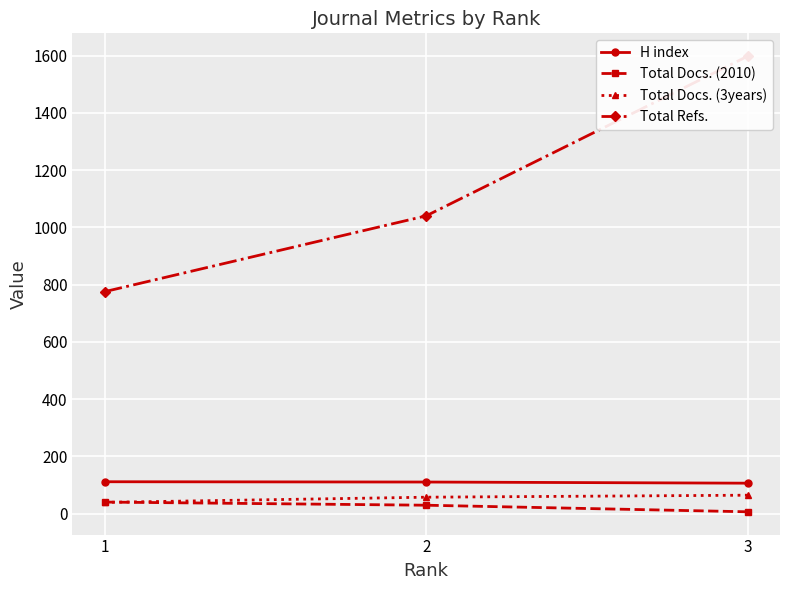

Is it true that Total Docs. (3years) equals 39 at 1?

True